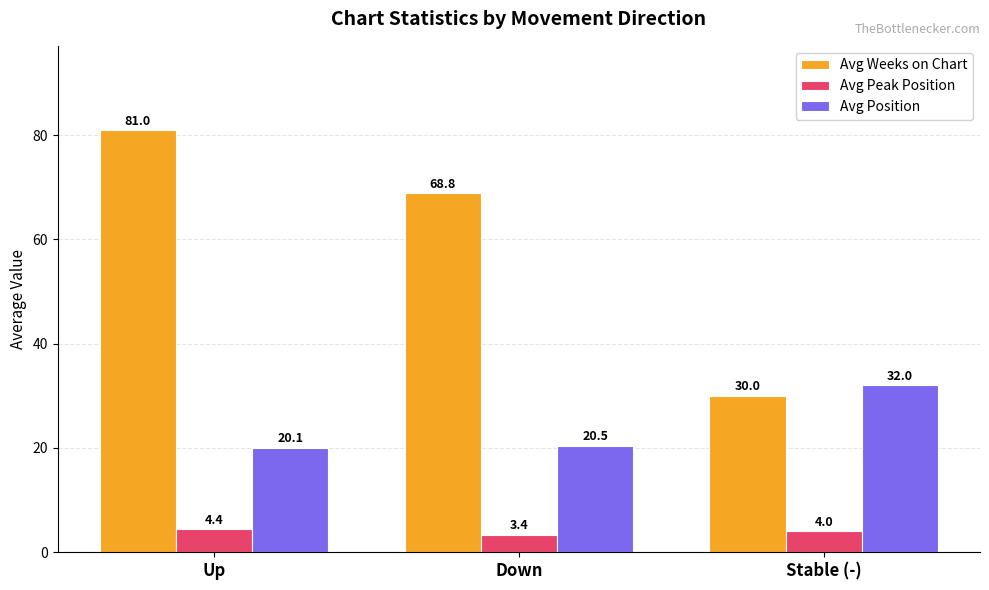

How many categories are shown in the chart?

3